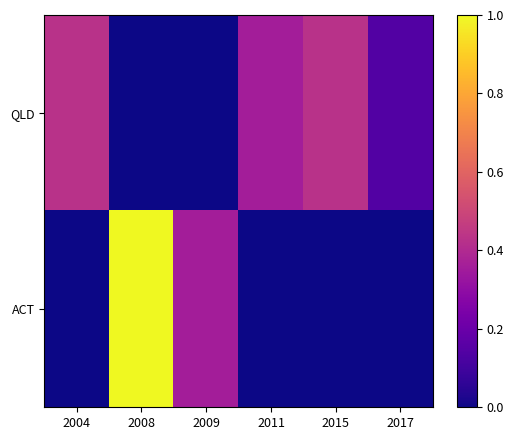

The ACT series shows 1.0 at 2008. True or false?

True